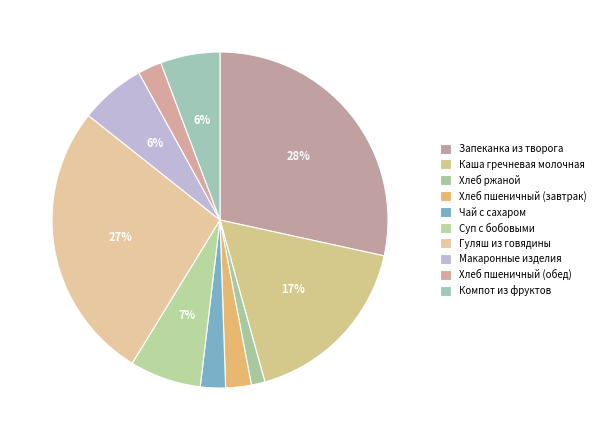

To the nearest percent, what is the average slice percentage?

10%